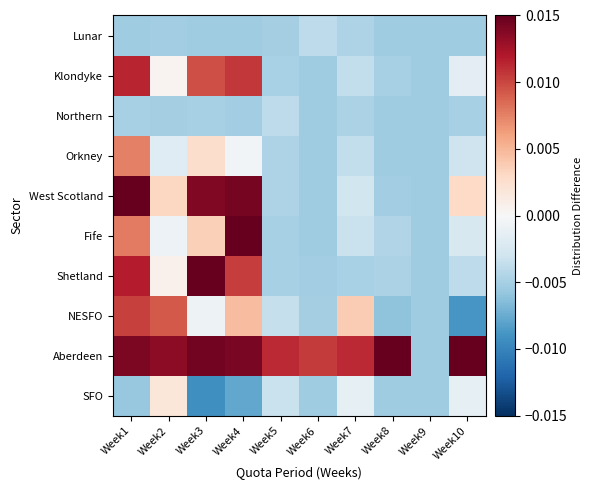

Reading left to right, extract all data points from this chart.

SFO: Week1=-0.0	Week2=0.0	Week3=-0.0	Week4=-0.0	Week5=-0.0	Week6=-0.0	Week7=-0.0	Week8=-0.0	Week9=-0.0	Week10=-0.0
Aberdeen: Week1=0.0	Week2=0.0	Week3=0.0	Week4=0.0	Week5=0.0	Week6=0.0	Week7=0.0	Week8=0.0	Week9=-0.0	Week10=0.0
NESFO: Week1=0.0	Week2=0.0	Week3=-0.0	Week4=0.0	Week5=-0.0	Week6=-0.0	Week7=0.0	Week8=-0.0	Week9=-0.0	Week10=-0.0
Shetland: Week1=0.0	Week2=0.0	Week3=0.0	Week4=0.0	Week5=-0.0	Week6=-0.0	Week7=-0.0	Week8=-0.0	Week9=-0.0	Week10=-0.0
Fife: Week1=0.0	Week2=-0.0	Week3=0.0	Week4=0.0	Week5=-0.0	Week6=-0.0	Week7=-0.0	Week8=-0.0	Week9=-0.0	Week10=-0.0
West Scotland: Week1=0.0	Week2=0.0	Week3=0.0	Week4=0.0	Week5=-0.0	Week6=-0.0	Week7=-0.0	Week8=-0.0	Week9=-0.0	Week10=0.0
Orkney: Week1=0.0	Week2=-0.0	Week3=0.0	Week4=-0.0	Week5=-0.0	Week6=-0.0	Week7=-0.0	Week8=-0.0	Week9=-0.0	Week10=-0.0
Northern: Week1=-0.0	Week2=-0.0	Week3=-0.0	Week4=-0.0	Week5=-0.0	Week6=-0.0	Week7=-0.0	Week8=-0.0	Week9=-0.0	Week10=-0.0
Klondyke: Week1=0.0	Week2=0.0	Week3=0.0	Week4=0.0	Week5=-0.0	Week6=-0.0	Week7=-0.0	Week8=-0.0	Week9=-0.0	Week10=-0.0
Lunar: Week1=-0.0	Week2=-0.0	Week3=-0.0	Week4=-0.0	Week5=-0.0	Week6=-0.0	Week7=-0.0	Week8=-0.0	Week9=-0.0	Week10=-0.0